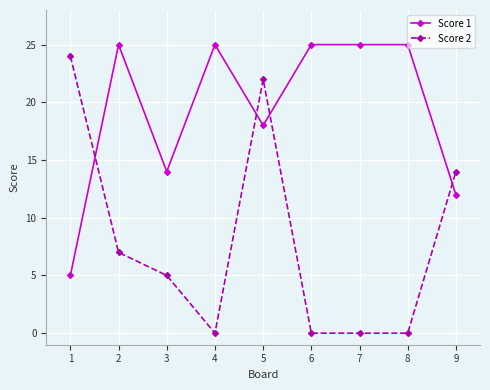

Is it true that Score 1 equals 43 at 3?

False